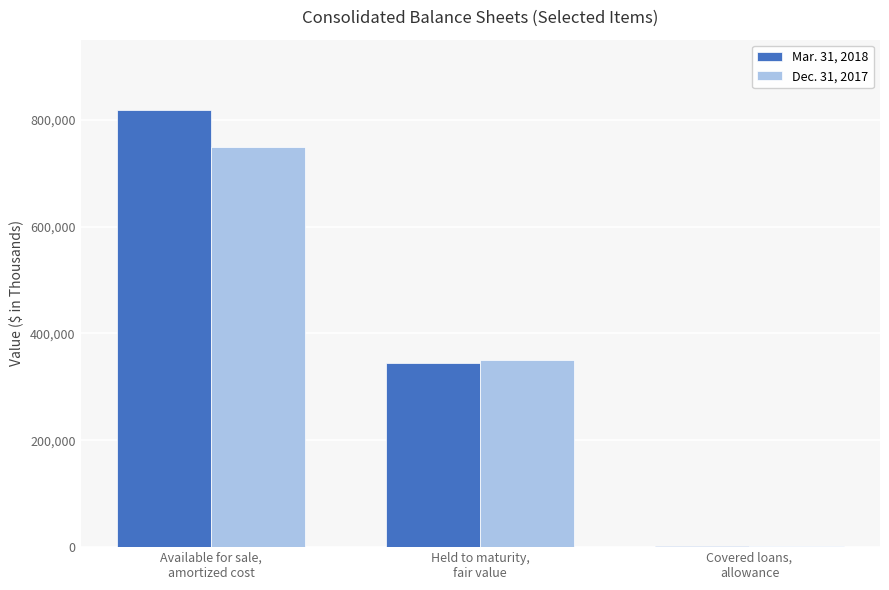

What is the approximate value of Mar. 31, 2018 at Available for sale,
amortized cost, to the nearest 10?

819110